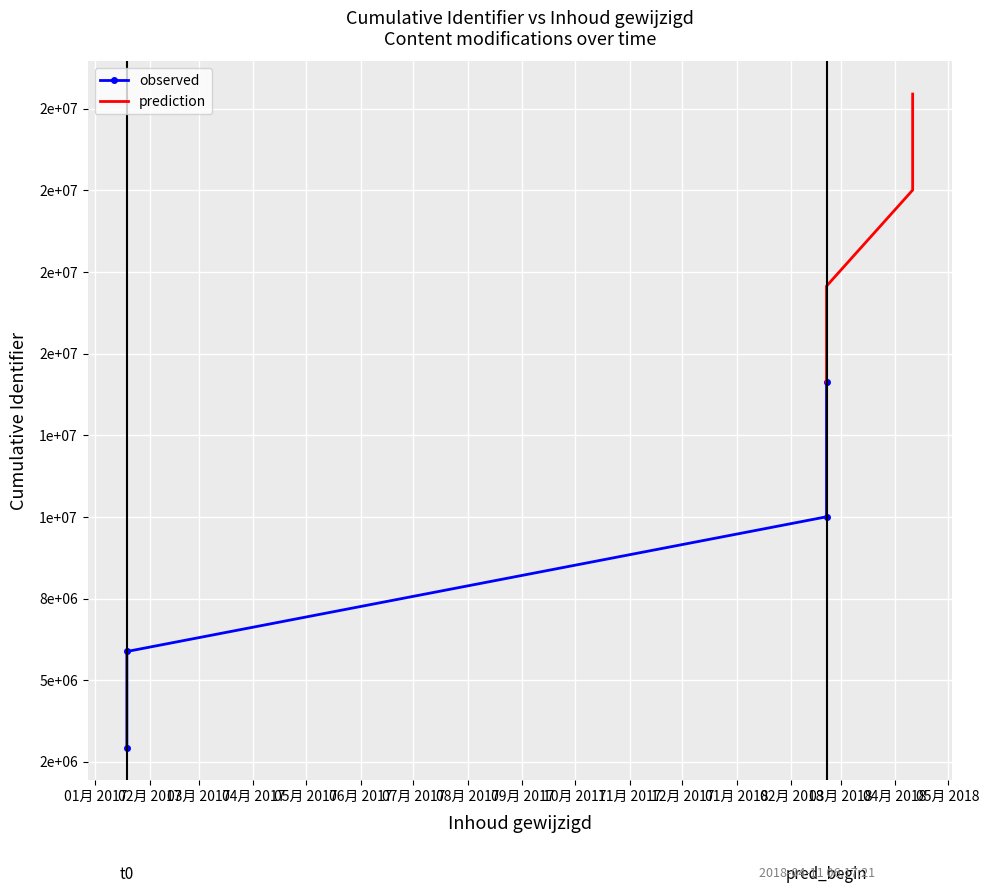

What is the maximum value for observed?

14130990